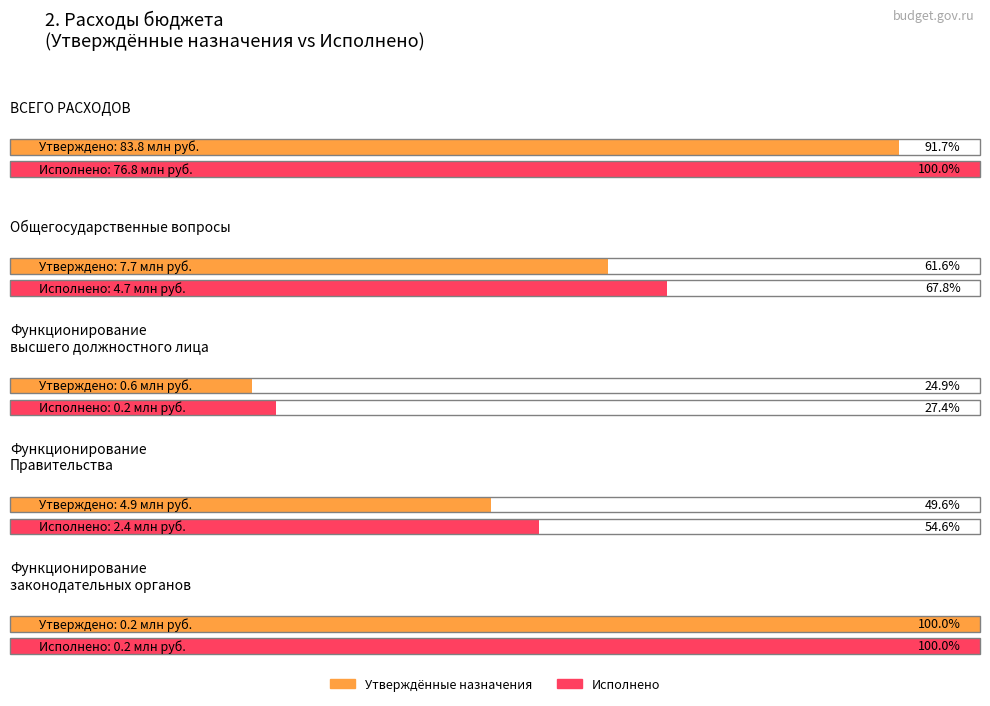

The value of консолидированный бюджет (Исполнено) at Функционирование законодательных органов is 217042.8. True or false?

True